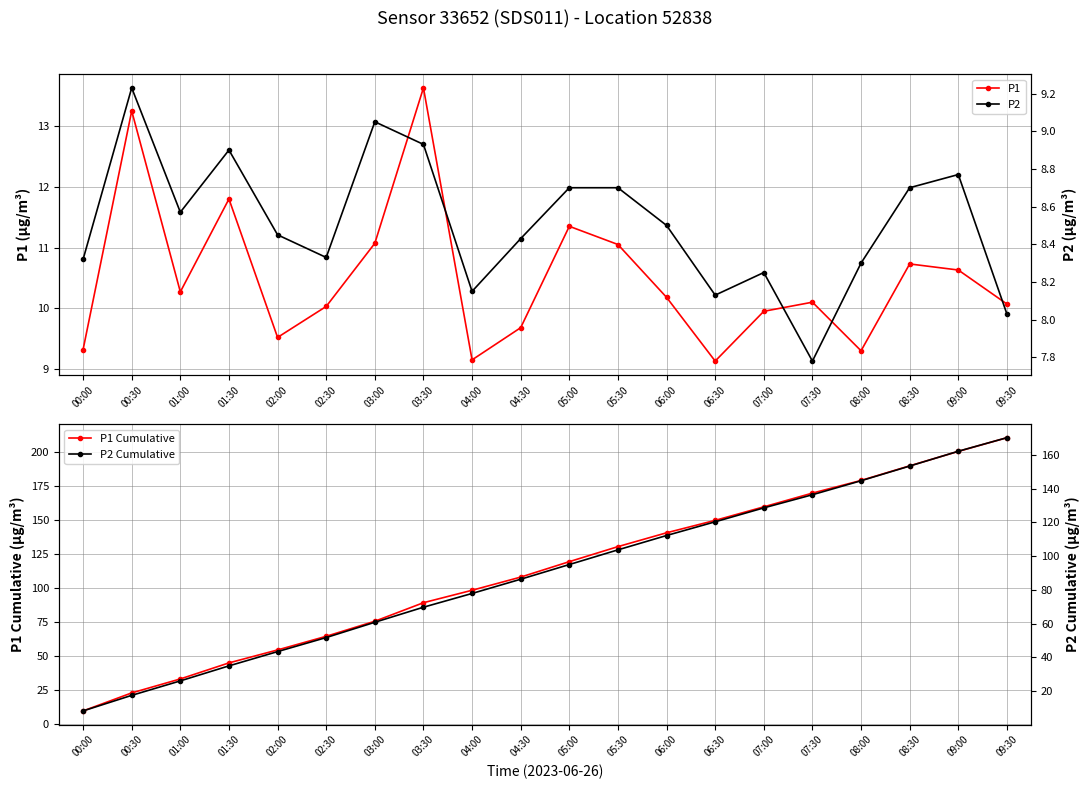

What is the value of the P2 point at the 13th from the left?

8.5